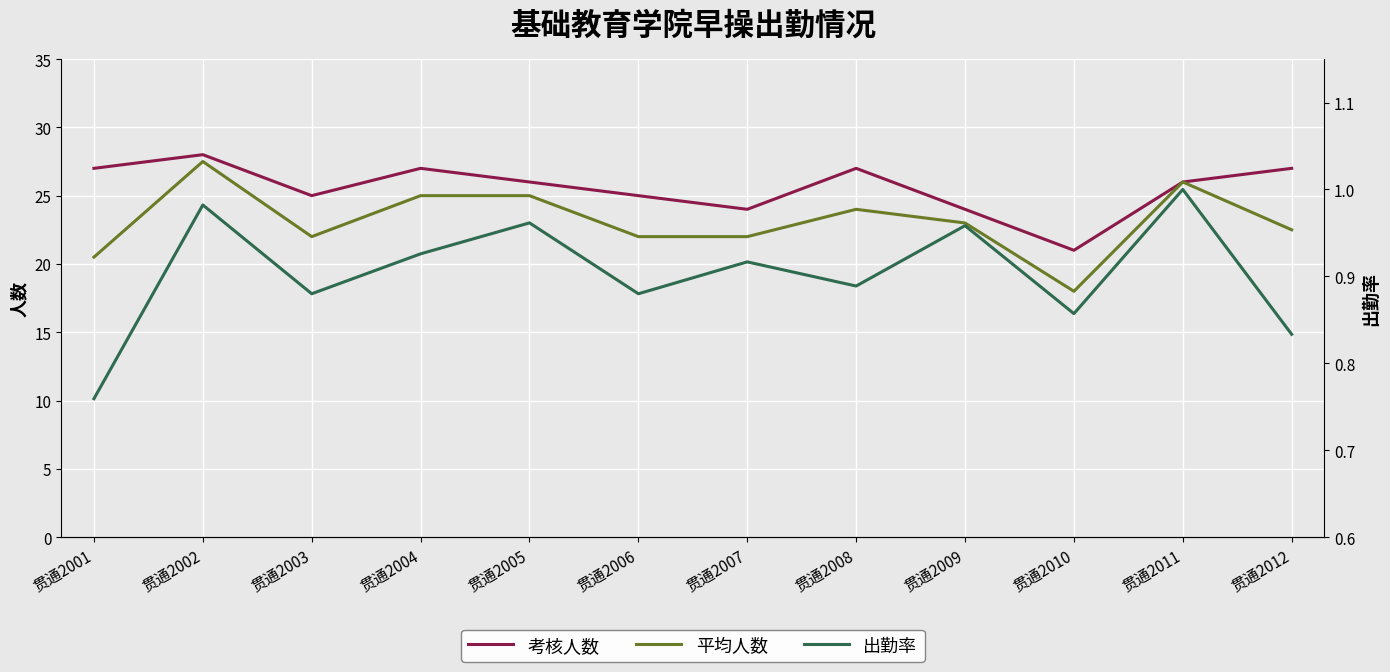

Reading left to right, extract all data points from this chart.

考核人数: 贯通2001=27.0	贯通2002=28.0	贯通2003=25.0	贯通2004=27.0	贯通2005=26.0	贯通2006=25.0	贯通2007=24.0	贯通2008=27.0	贯通2009=24.0	贯通2010=21.0	贯通2011=26.0	贯通2012=27.0
平均人数: 贯通2001=20.5	贯通2002=27.5	贯通2003=22.0	贯通2004=25.0	贯通2005=25.0	贯通2006=22.0	贯通2007=22.0	贯通2008=24.0	贯通2009=23.0	贯通2010=18.0	贯通2011=26.0	贯通2012=22.5
出勤率: 贯通2001=0.8	贯通2002=1.0	贯通2003=0.9	贯通2004=0.9	贯通2005=1.0	贯通2006=0.9	贯通2007=0.9	贯通2008=0.9	贯通2009=1.0	贯通2010=0.9	贯通2011=1.0	贯通2012=0.8